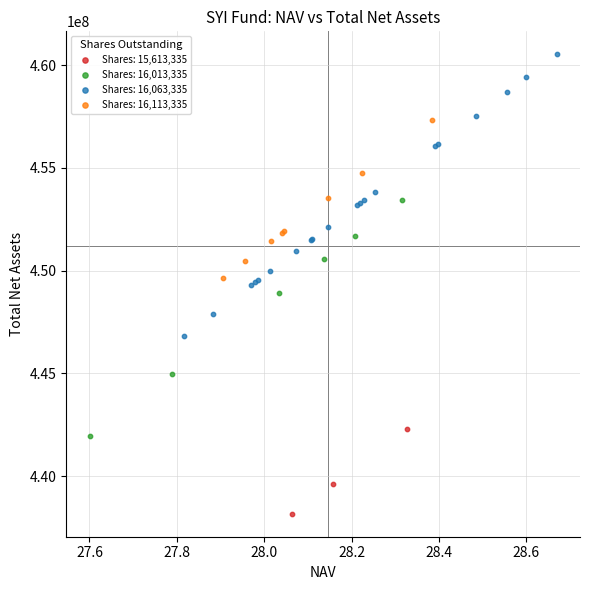

Which series reaches the minimum Y coordinate?

Shares: 15,613,335